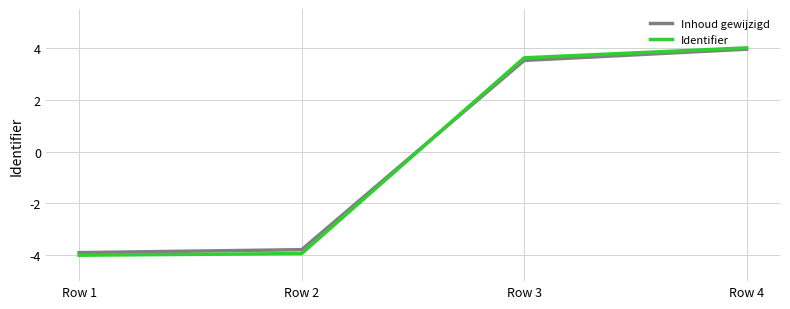

True or false: Inhoud gewijzigd has a value of -6.8 at Row 1.

False